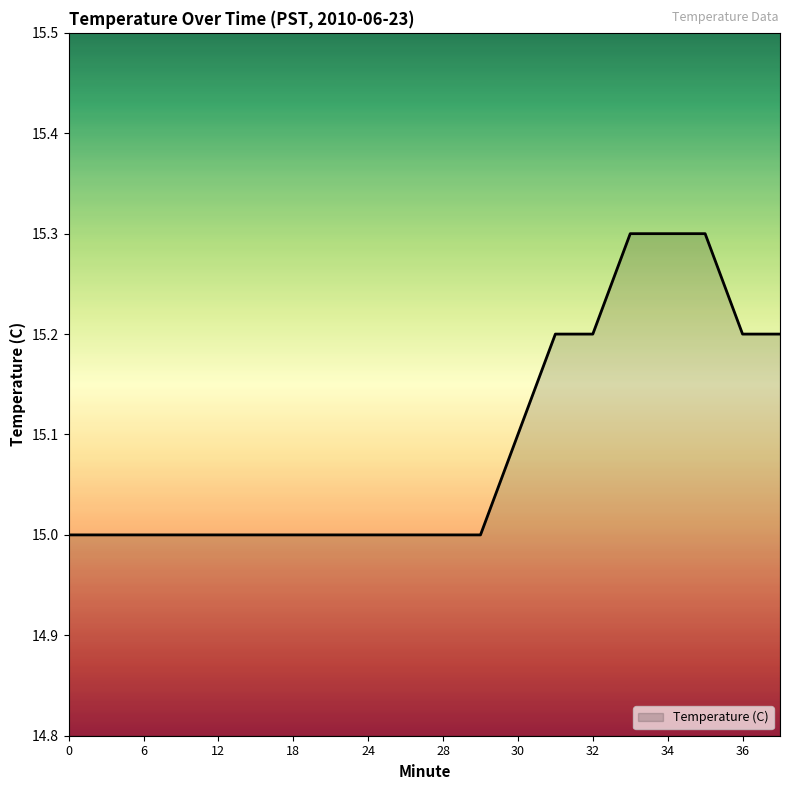

Reading left to right, extract all data points from this chart.

15.0	15.0	15.0	15.0	15.0	15.0	15.0	15.0	15.0	15.0	15.0	15.0	15.1	15.2	15.2	15.3	15.3	15.3	15.2	15.2